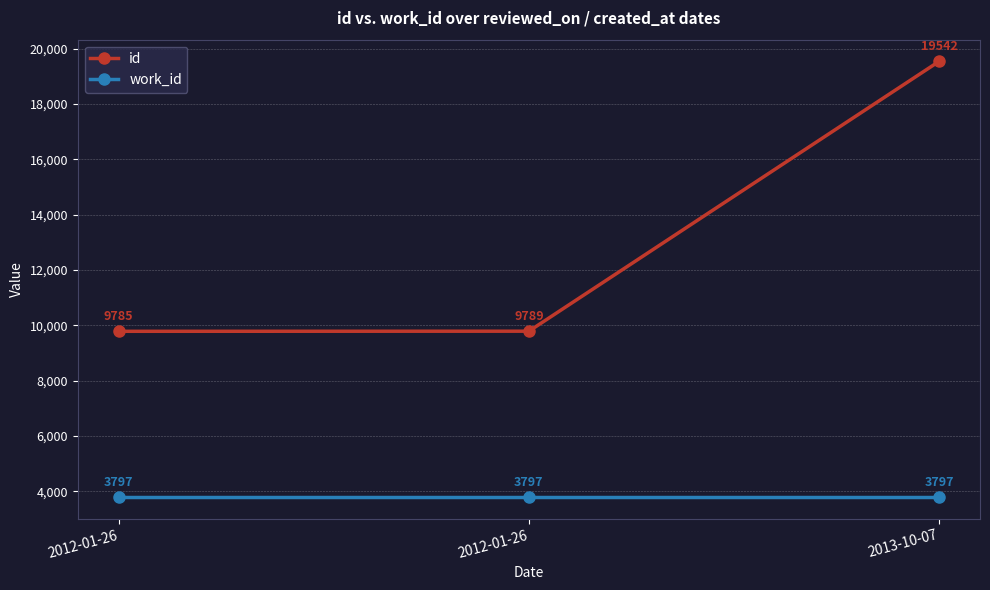

The value of work_id at 2013-10-07 is 910. True or false?

False